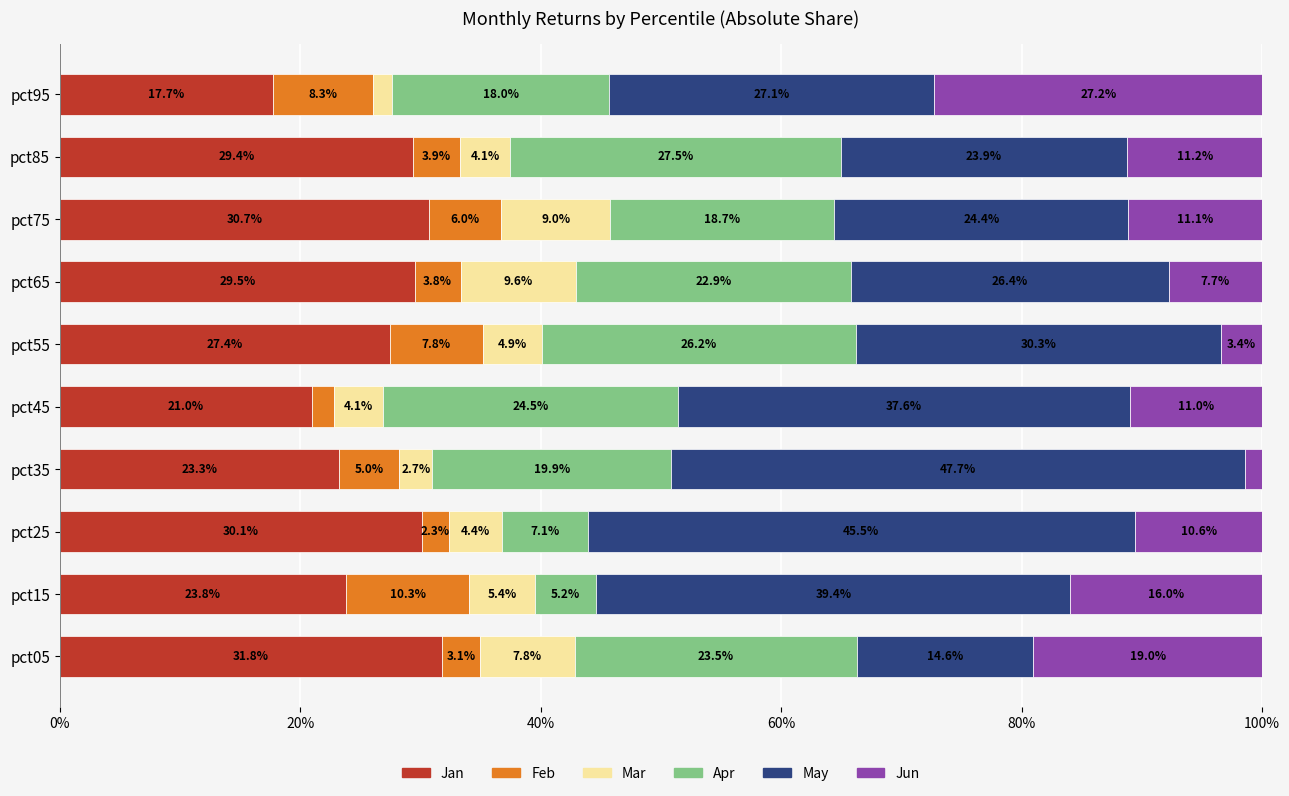

At which label does Jan reach its peak?

pct05